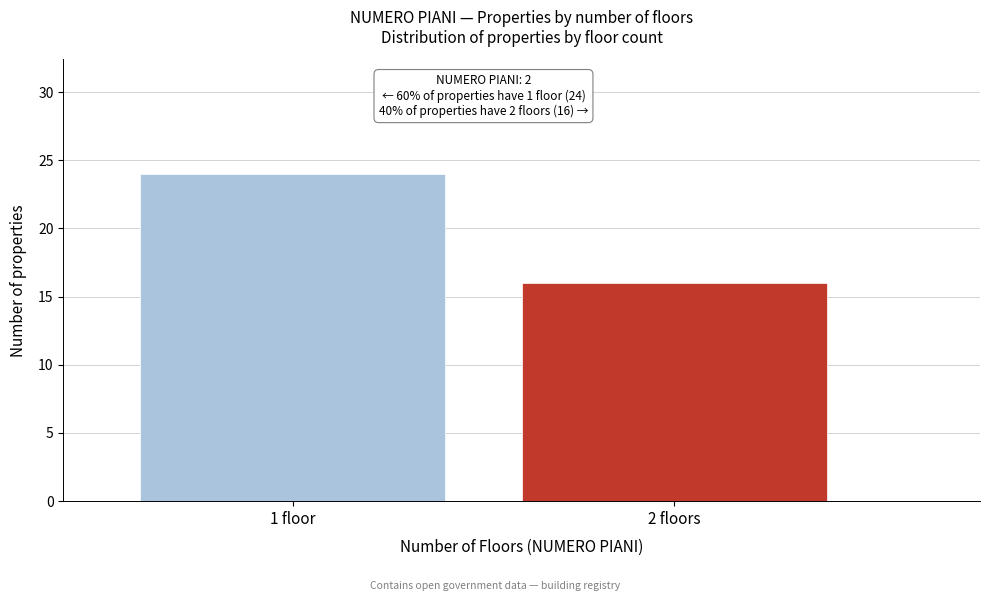

Reading left to right, transcribe all the data shown in this chart.

24	16